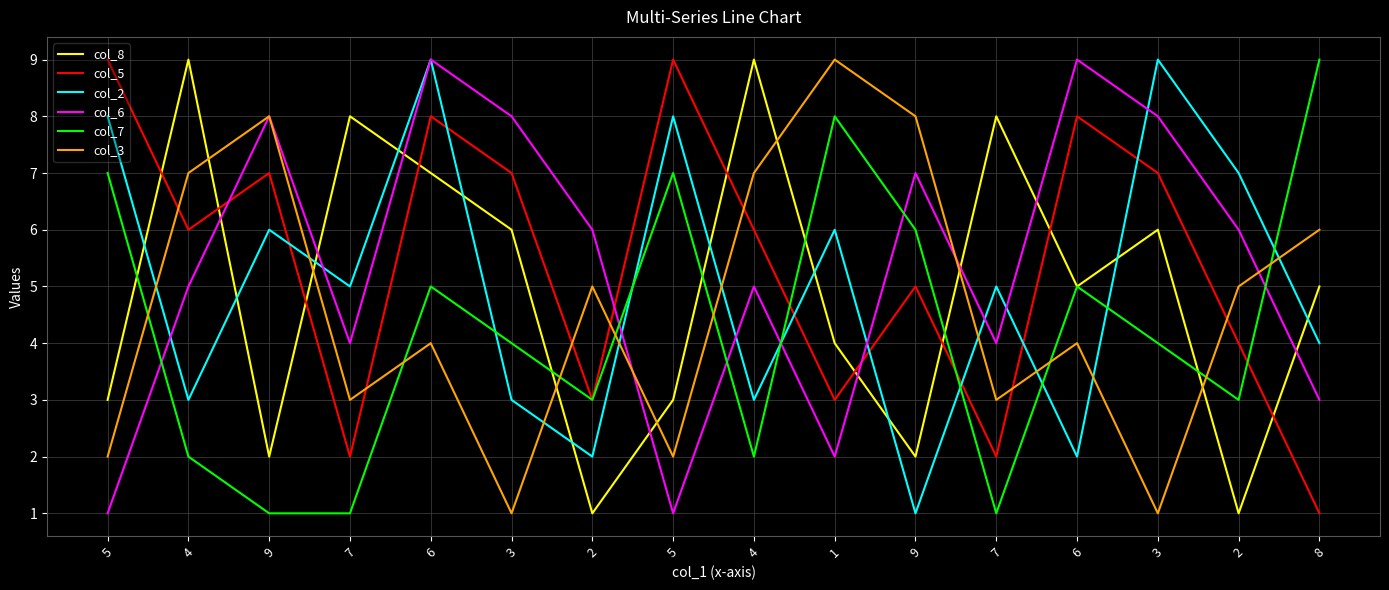

True or false: col_6 and col_7 intersect in this chart.

True